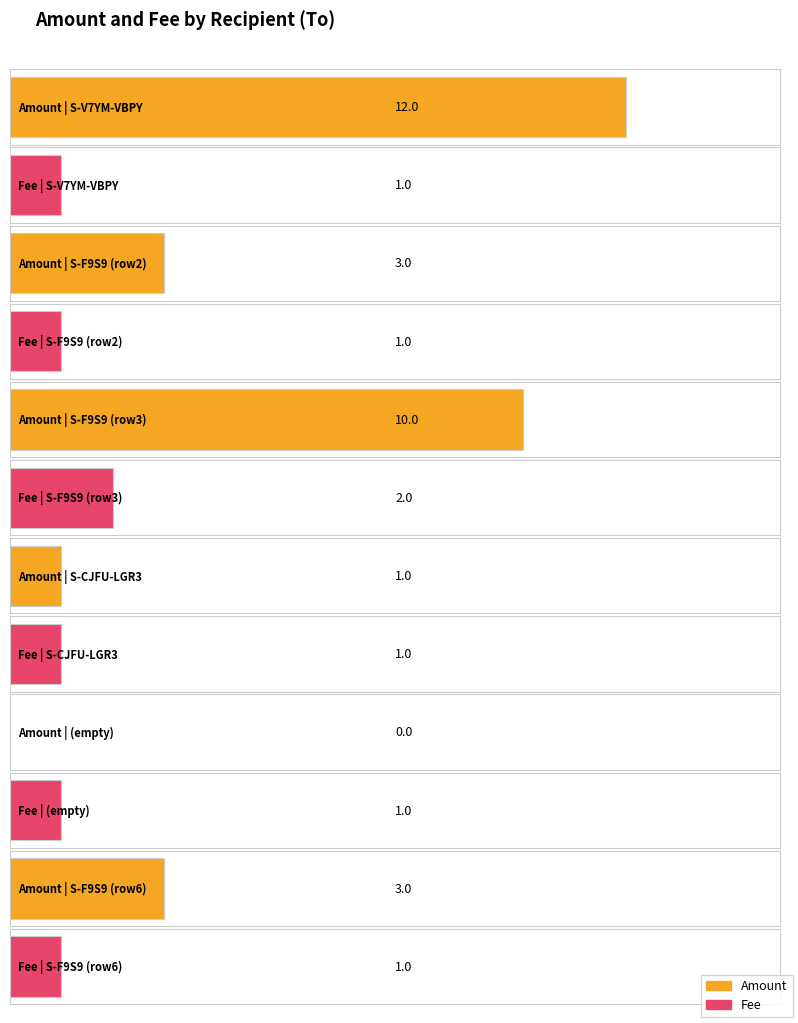

List the labels in order of Amount value, smallest first.

, S-CJFU-LGR3-8FQA-7Z5NT, S-F9S9-PSB8-7UF4-835CC, S-F9S9-PSB8-7UF4-835CC, S-F9S9-PSB8-7UF4-835CC, S-V7YM-VBPY-CAPF-D6E3N